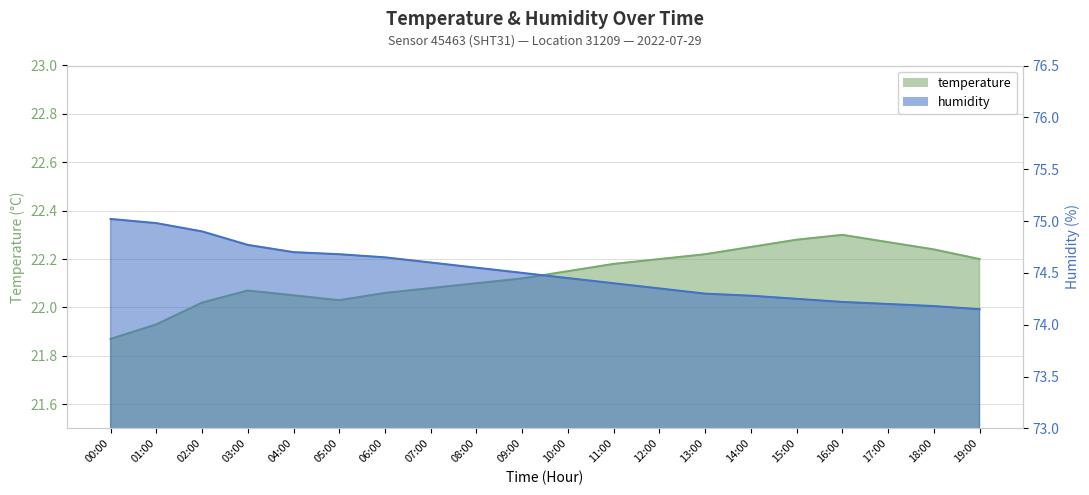

How many values in the temperature series are below 22?

2